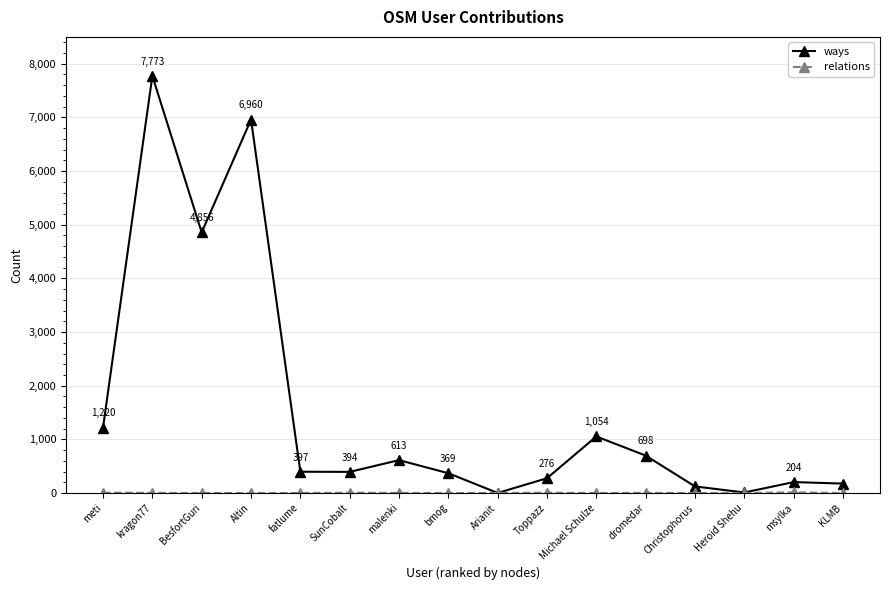

Is it true that ways equals 672 at SunCobalt?

False